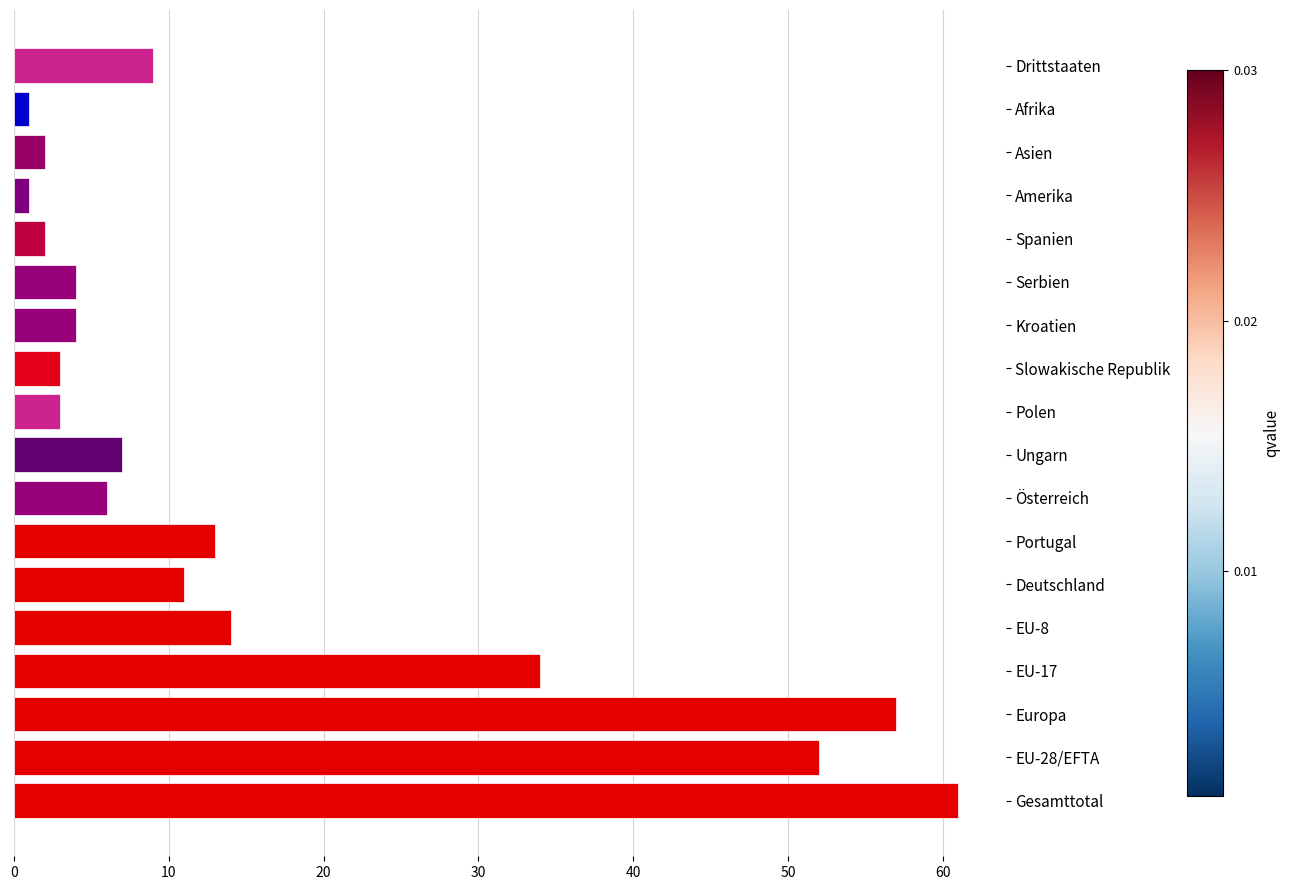

What is the maximum value shown in the chart?

61